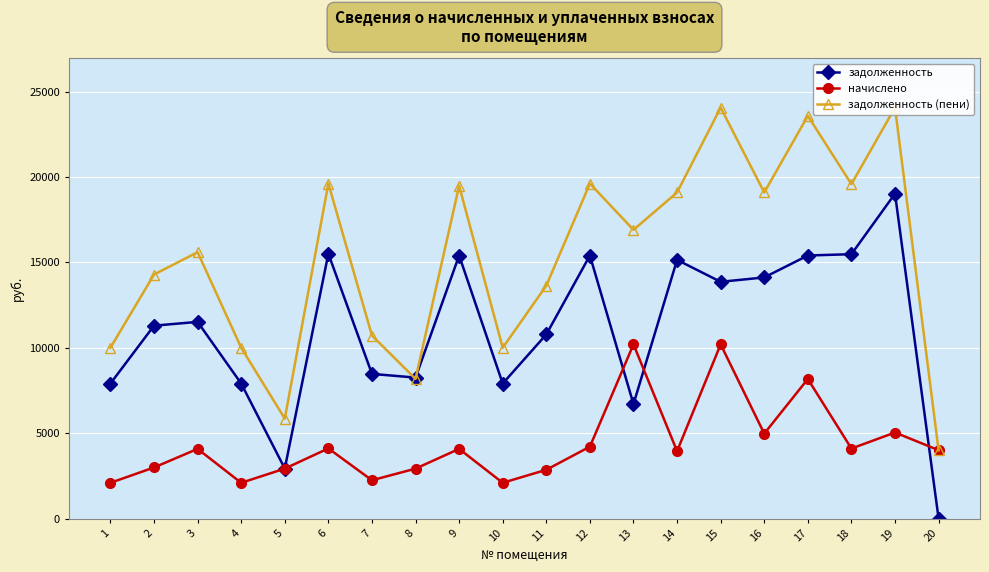

At how many categories does at least one series exceed 12143?

13